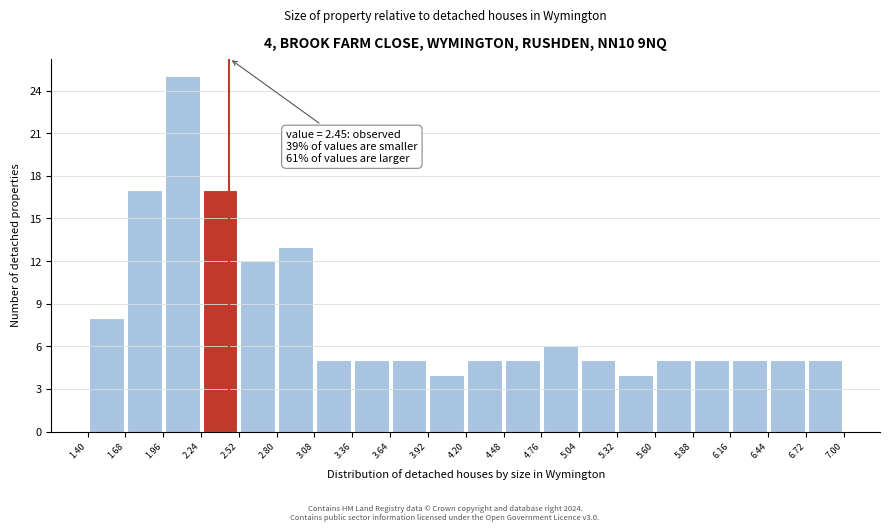

Which range on the x-axis has the tallest bar?

1.96 to 2.24